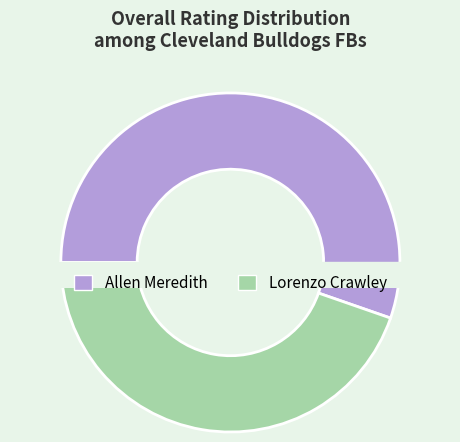

The Lorenzo Crawley slice represents 32% of the pie. True or false?

False